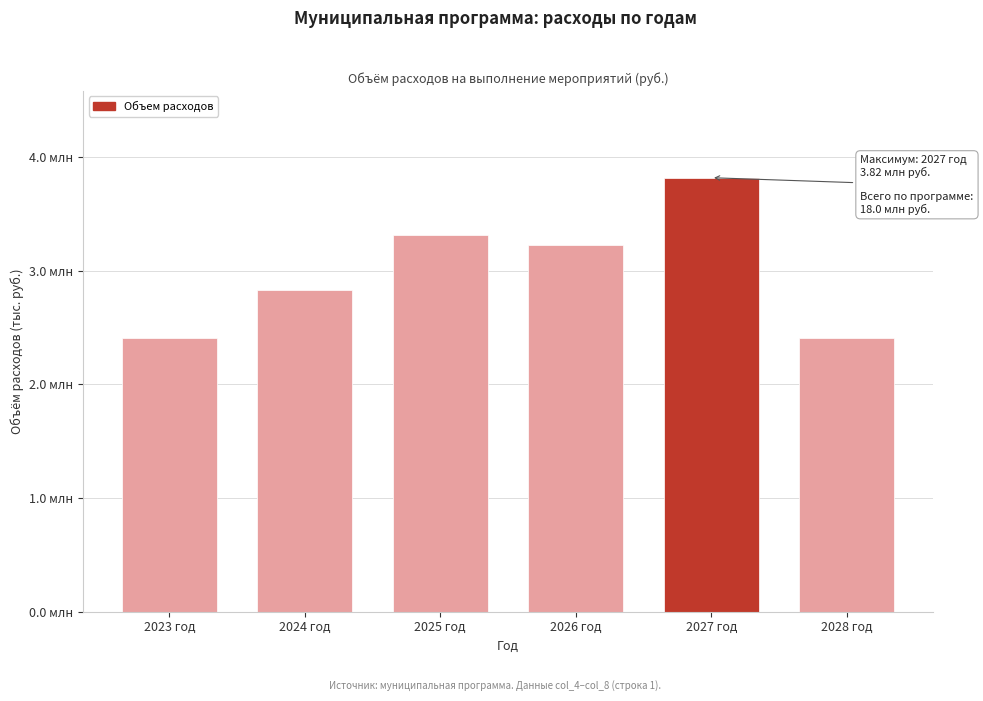

Are the bars horizontal?

No